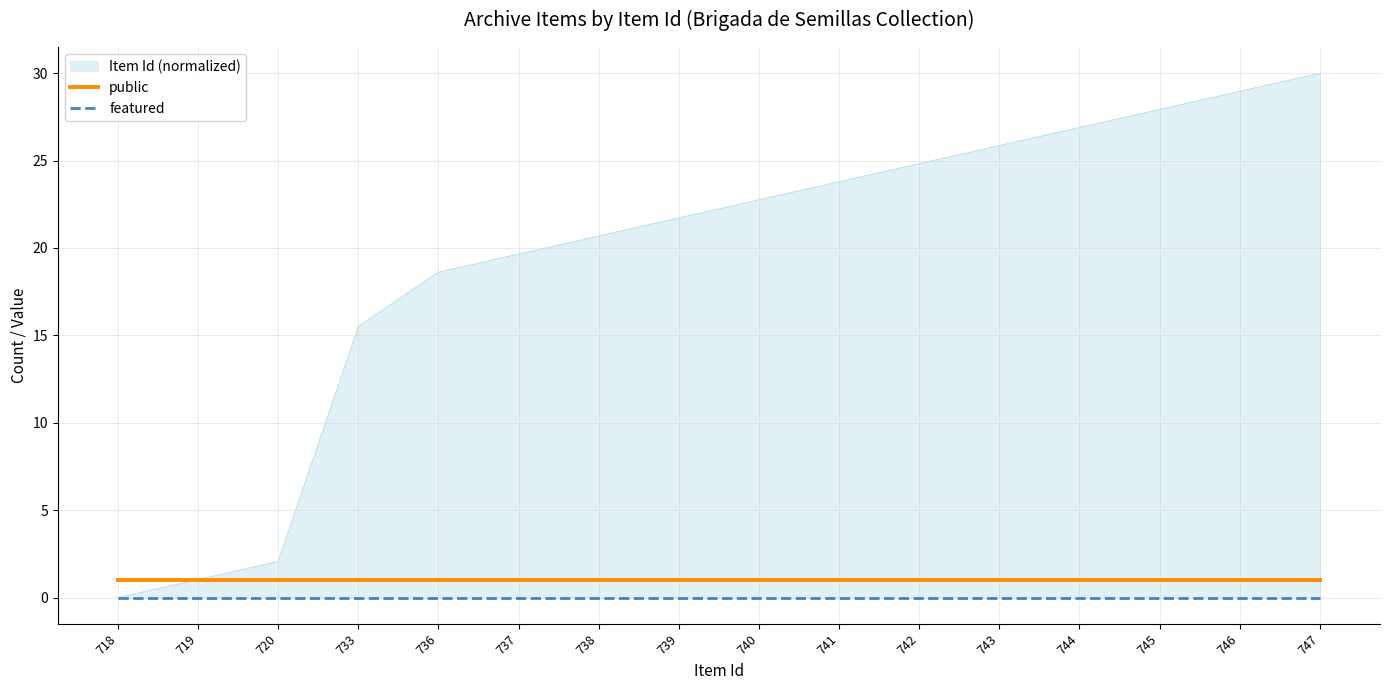

How many lines are shown in the chart?

2